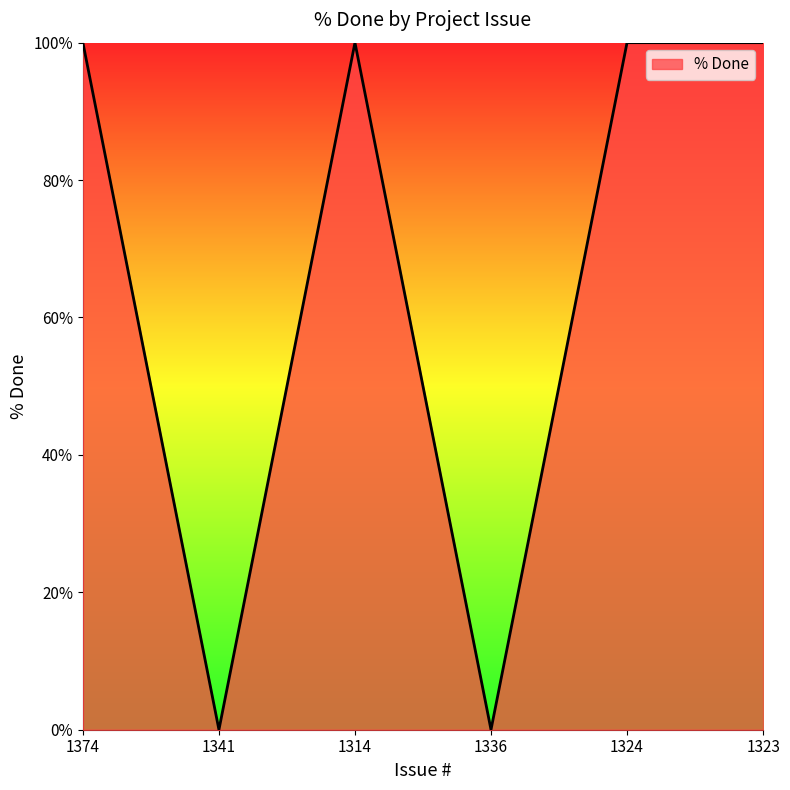

What is the difference between the maximum and second lowest values?

100